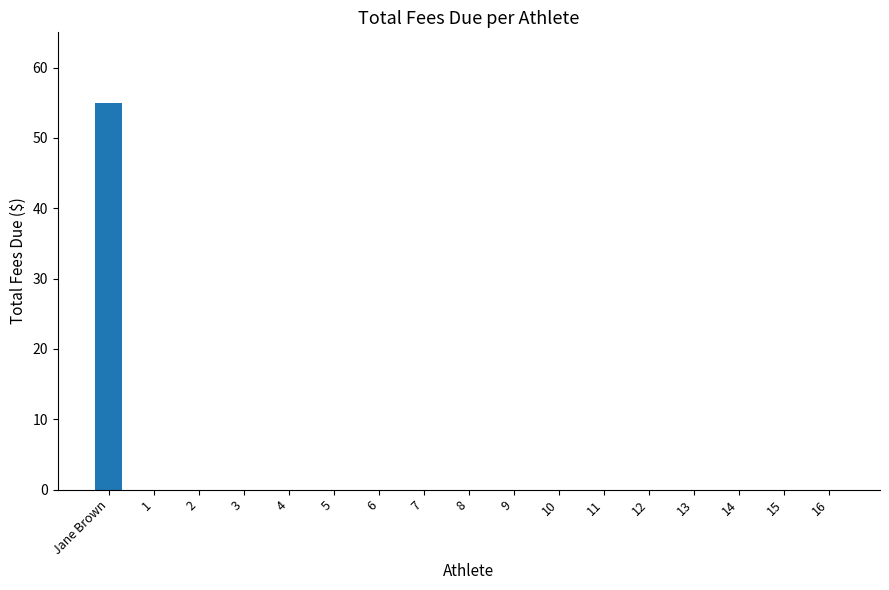

Reading right to left, extract all data points from this chart.

0	0	0	0	0	0	0	0	0	0	0	0	0	0	0	0	55